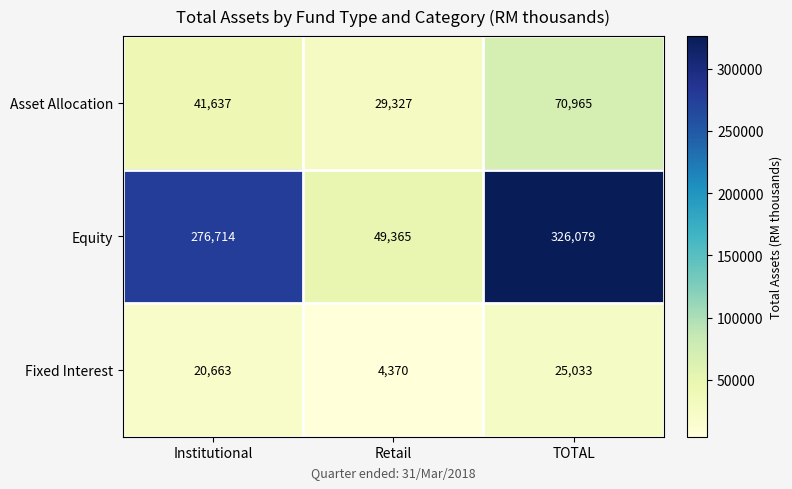

Reading left to right, transcribe all the data shown in this chart.

Asset Allocation: 41637	29327	70965
Equity: 276714	49365	326079
Fixed Interest: 20663	4370	25033